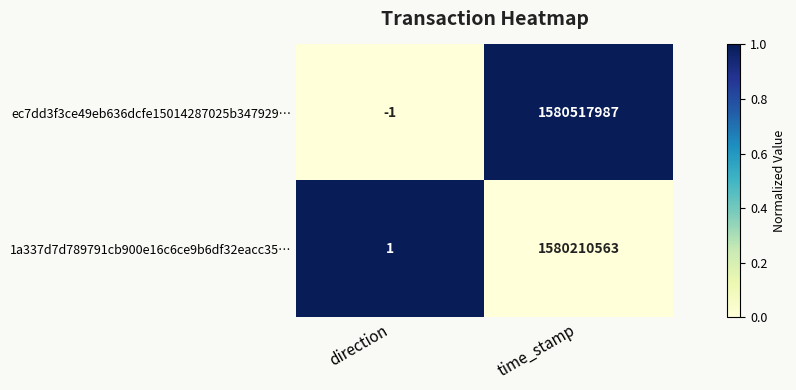

Where is 1a337d7d789791cb900e16c6ce9b6df32eacc35… nearest to the value 790105282?

direction